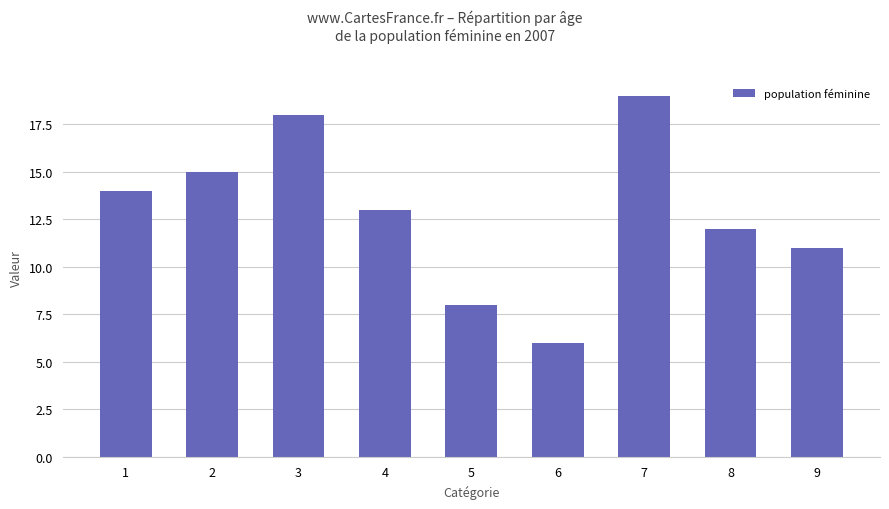

Reading left to right, list all the values displayed in this chart.

1=14	2=15	3=18	4=13	5=8	6=6	7=19	8=12	9=11